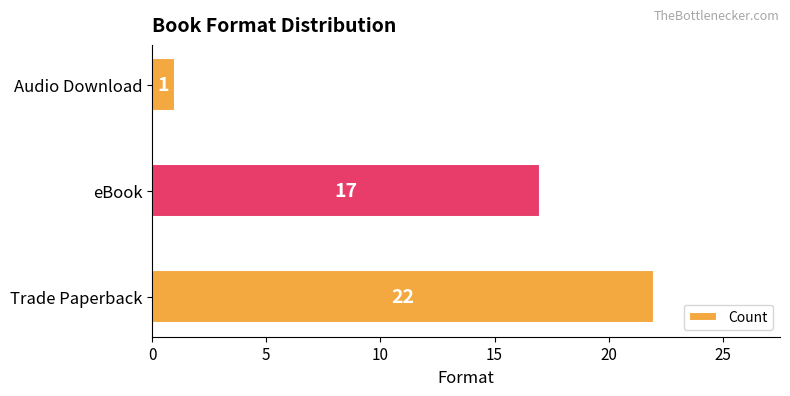

What is the smallest value displayed?

1